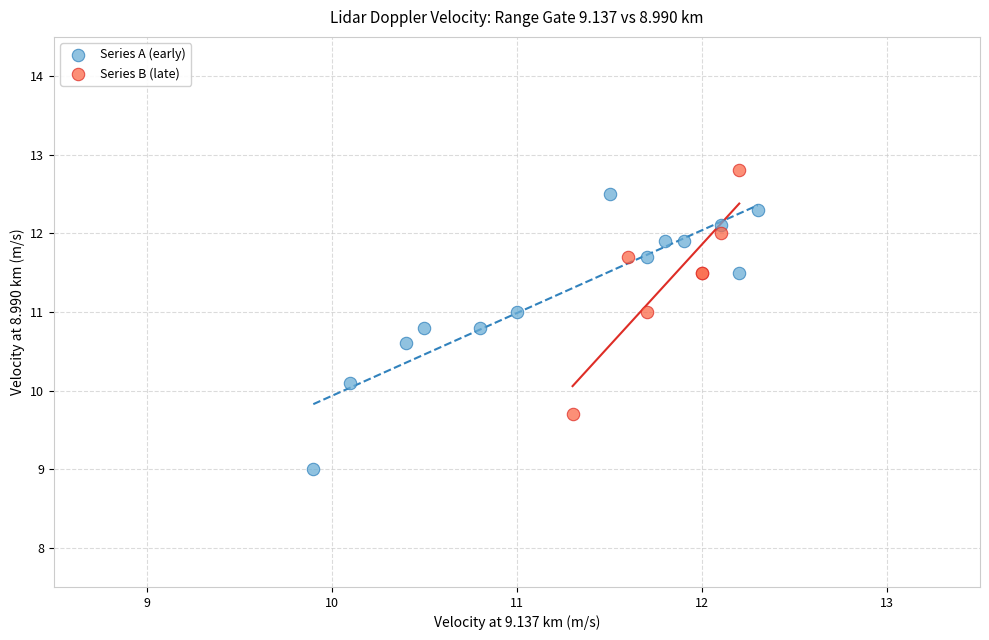

Which series reaches the minimum Y coordinate?

Series A (early)